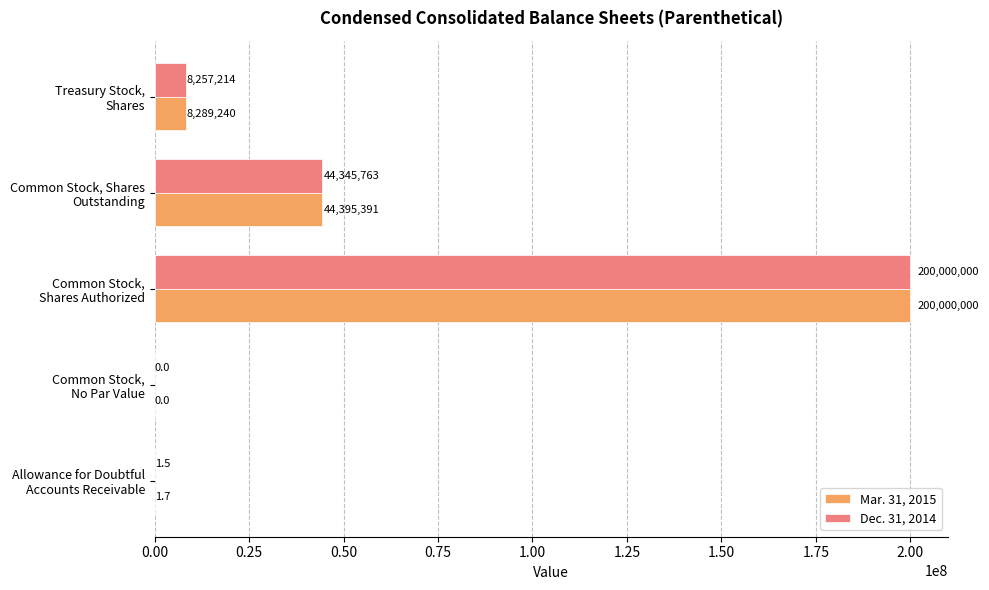

At which category does the chart reach its peak across all series?

Common Stock,
Shares Authorized